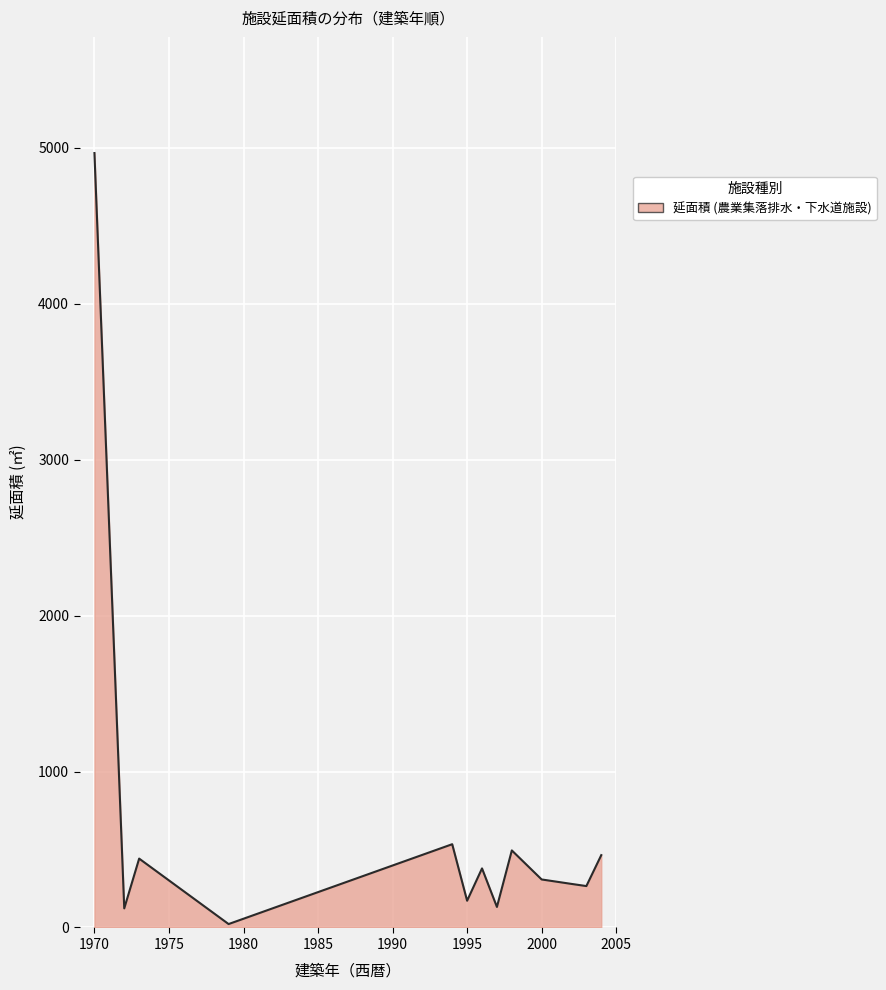

What is the greatest value displayed?

4965.5